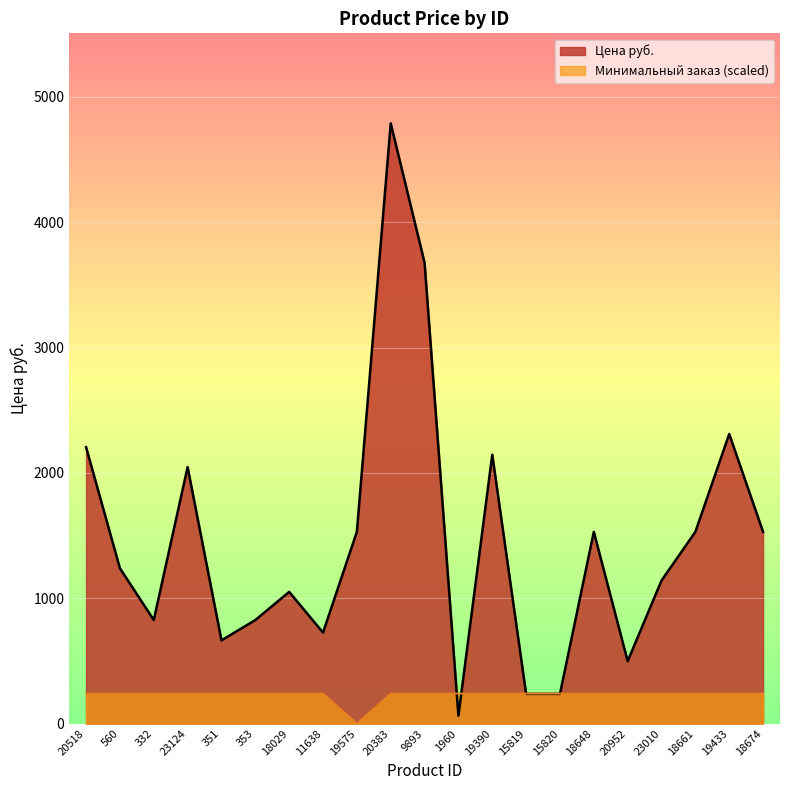

Reading left to right, what are all the values shown in this chart?

Цена руб.: 20518=2205.0	560=1239.0	332=826.0	23124=2046.0	351=664.0	353=826.0	18029=1050.6	11638=726.0	19575=1529.5	20383=4788.0	9893=3677.1	1960=63.0	19390=2145.0	15819=237.0	15820=237.0	18648=1529.5	20952=498.0	23010=1141.0	18661=1529.5	19433=2310.0	18674=1529.5
Минимальный заказ: 20518=239.4	560=239.4	332=239.4	23124=239.4	351=239.4	353=239.4	18029=239.4	11638=239.4	19575=0.0	20383=239.4	9893=239.4	1960=239.4	19390=239.4	15819=239.4	15820=239.4	18648=239.4	20952=239.4	23010=239.4	18661=239.4	19433=239.4	18674=239.4